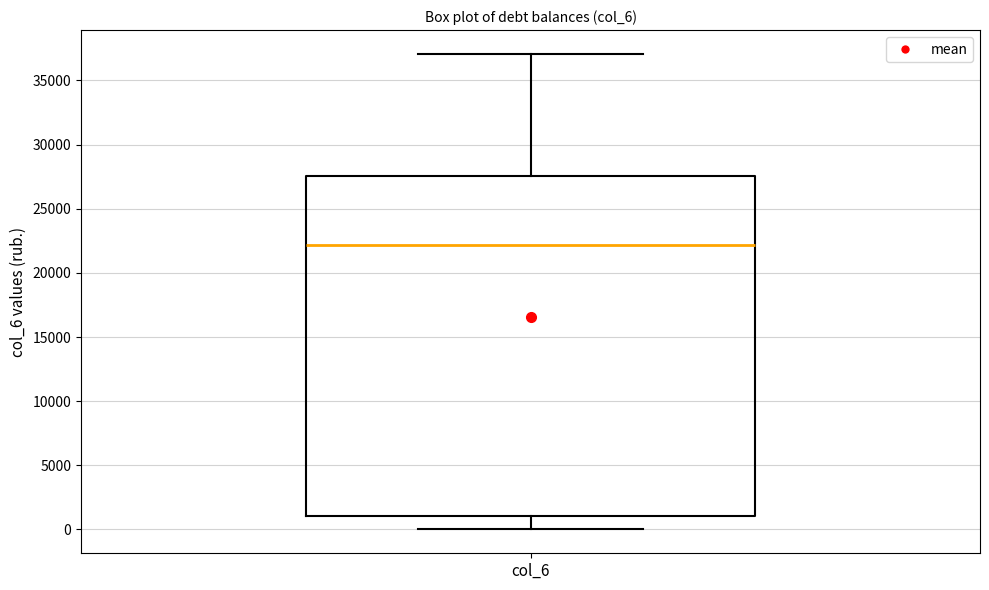

Transcribe this box plot: give where the median line is, the range the box spans, and where the two whiskers end, as read against the y-axis. The values are not printed on the chart, so give them approximately, as read against the axis.

median 22000, box 1000 to 27500, whiskers 0 to 37000